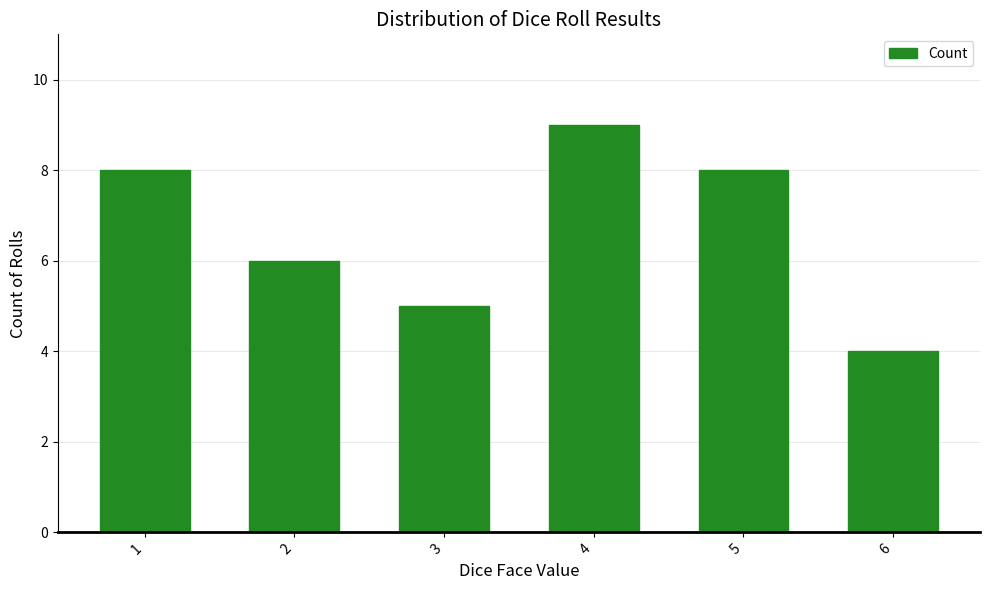

The chart shows a value of 7 at 3. True or false?

False